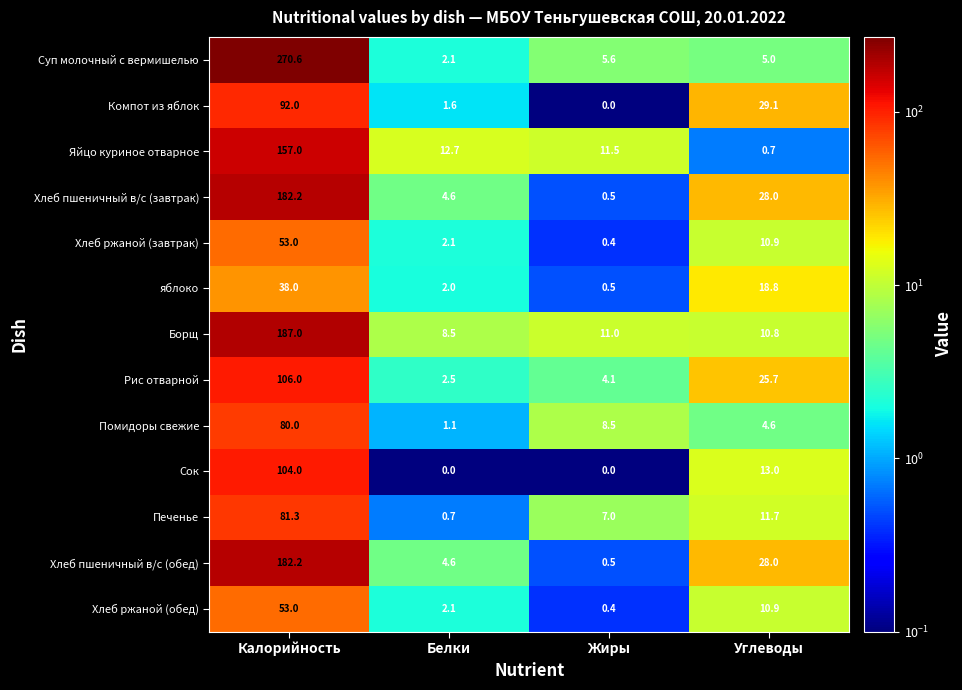

What is the maximum value shown in the chart?

270.6